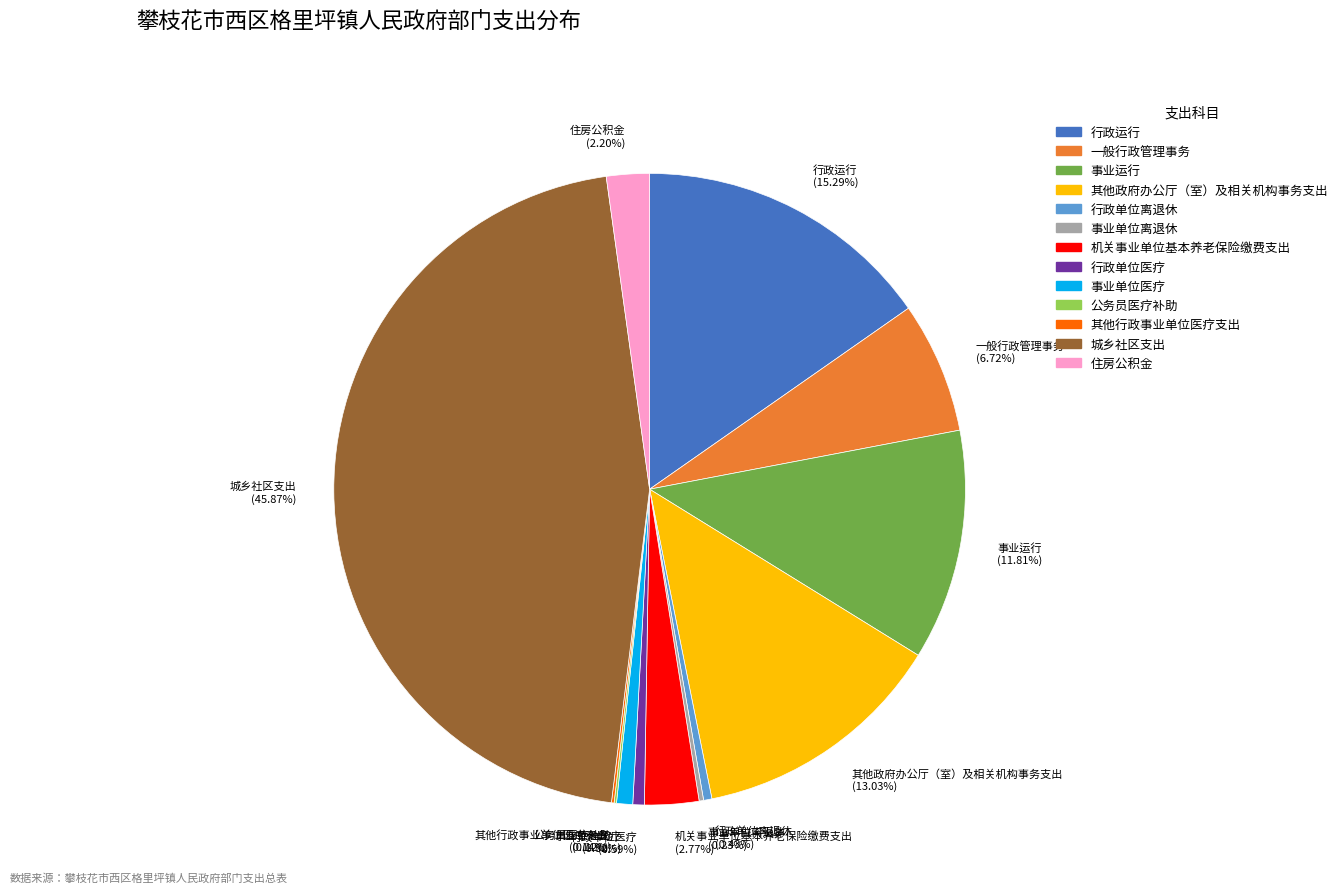

Do 事业运行 and 机关事业单位基本养老保险缴费支出 together represent more than half of the pie?

No